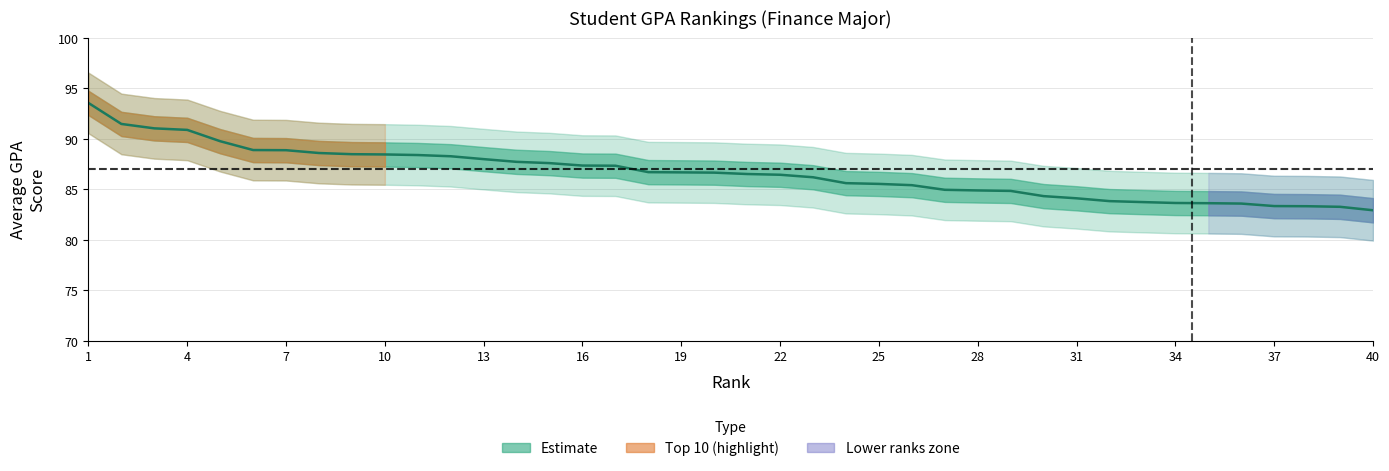

What is the ratio of the value at 19 to the value at 40?

1.0